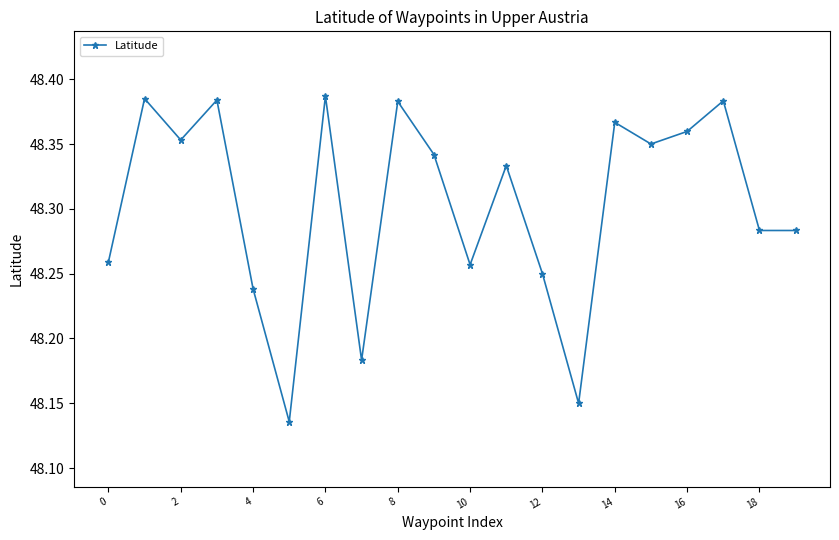

True or false: there are more than 1 points higher than both neighbors.

True